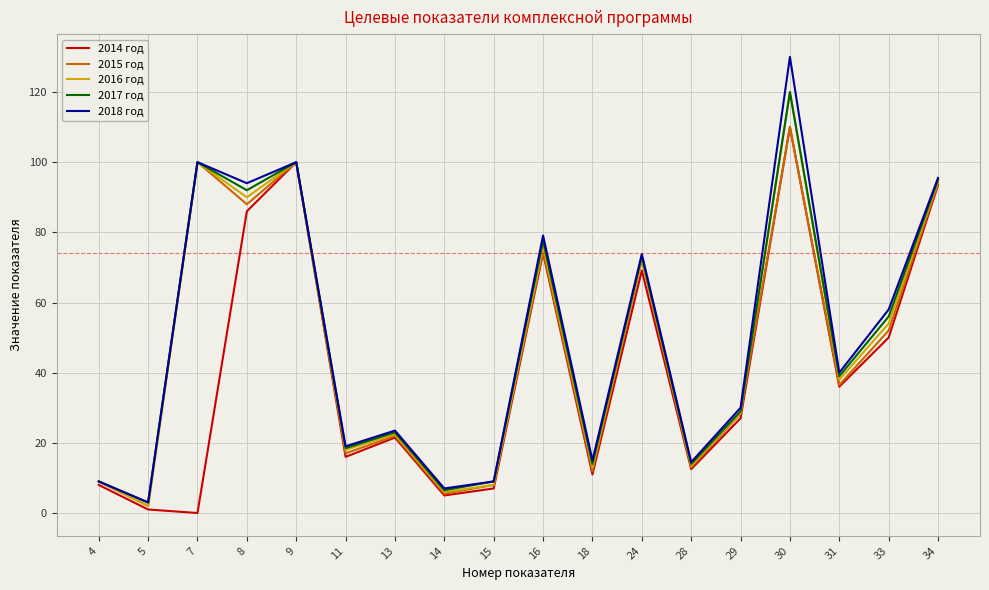

What is the highest value of the 2018 год series?

130.0